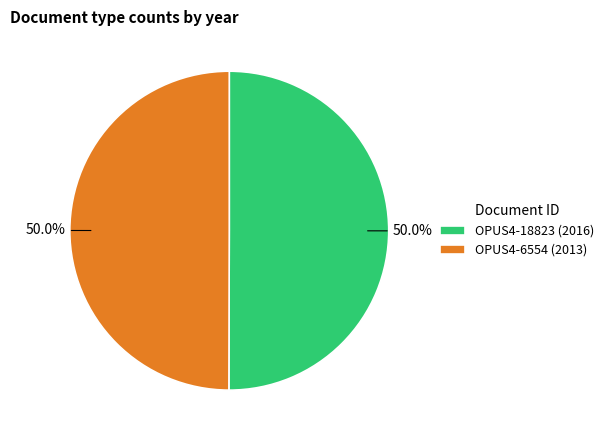

To the nearest percent, what portion does OPUS4-18823 represent?

50%